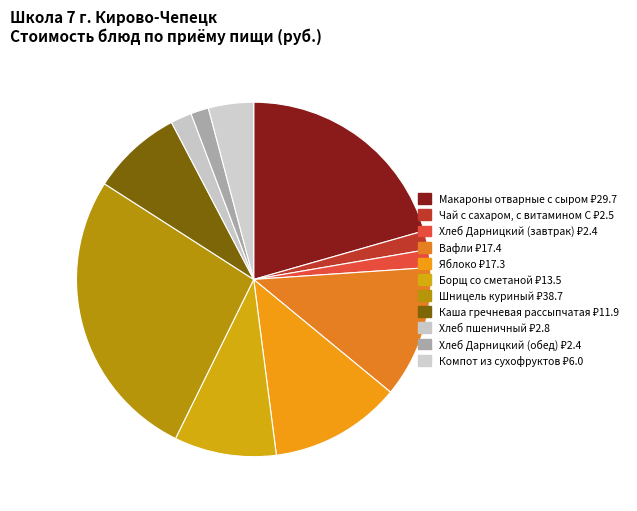

Which slice is the largest?

Шницель куриный